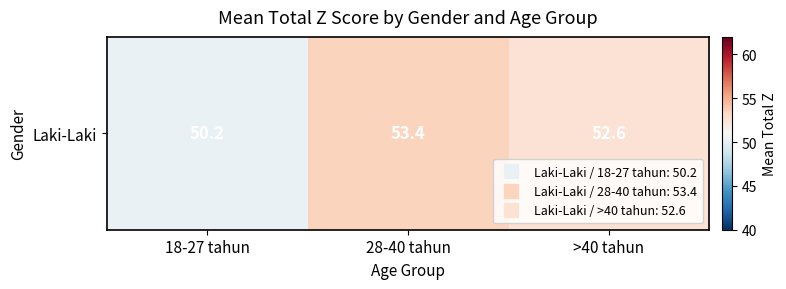

What is the change in value from 28-40 tahun to >40 tahun?

-0.8